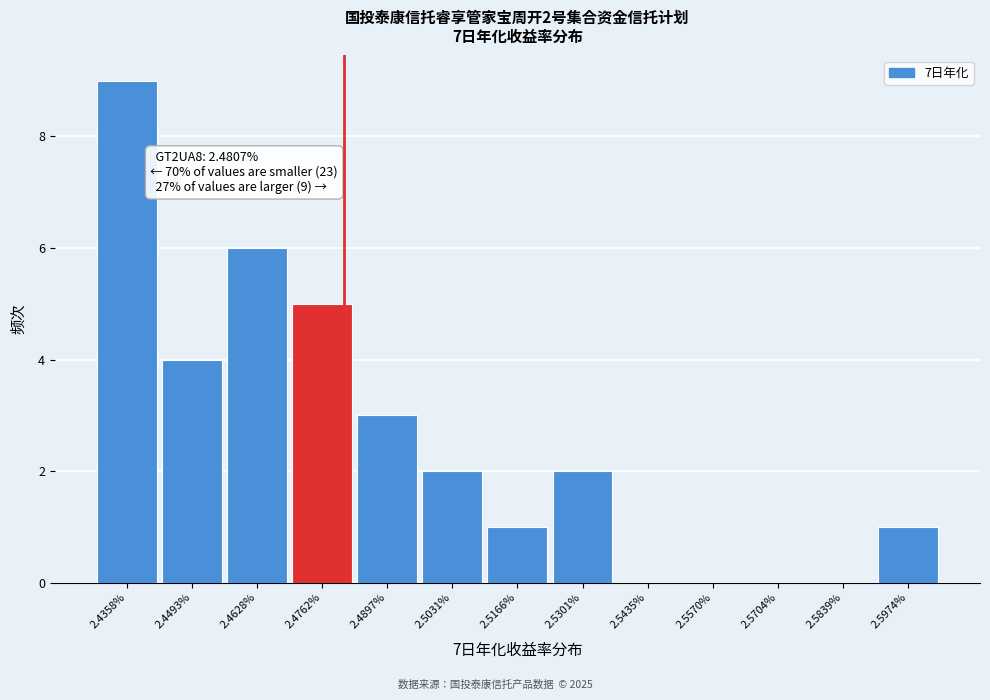

Which range on the x-axis has the tallest bar?

2.430 to 2.442